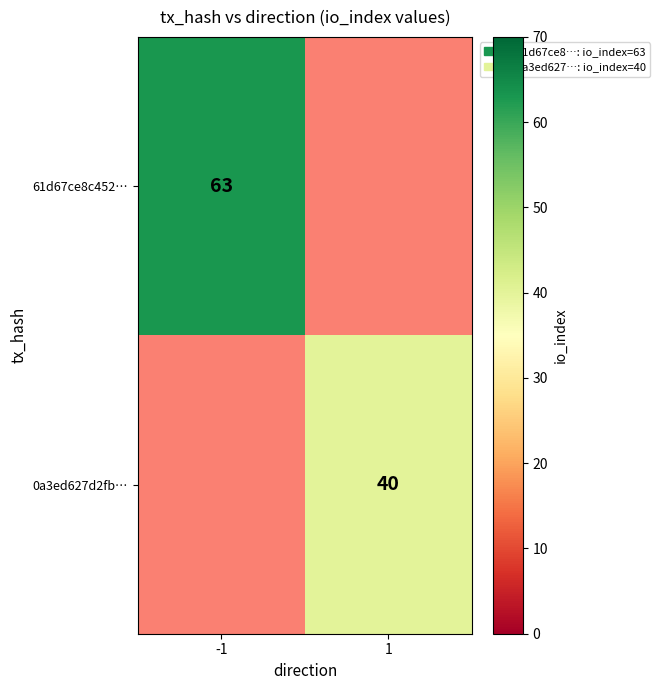

The 61d67ce8c452… series shows 28 at -1. True or false?

False